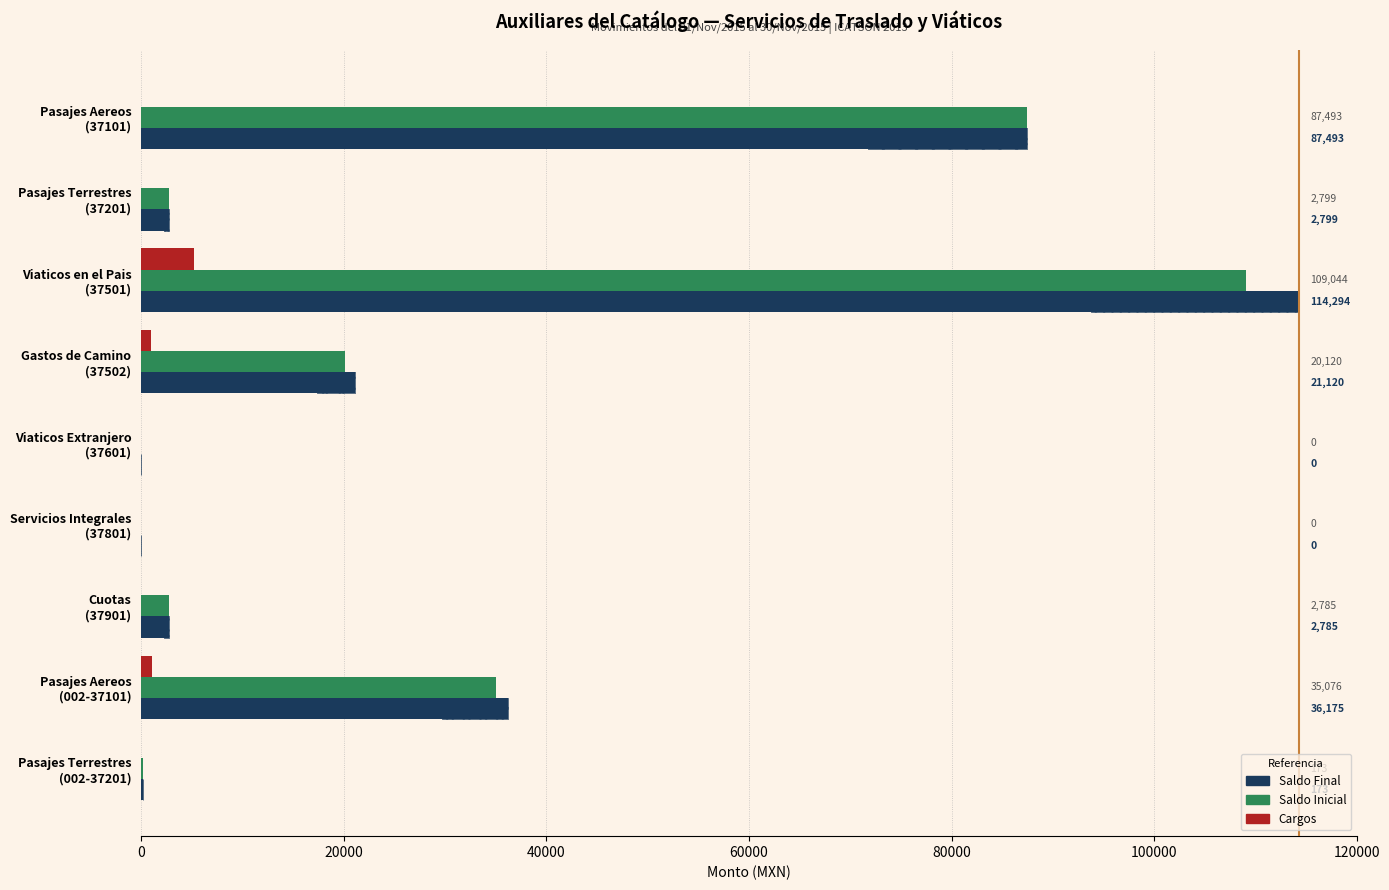

How many positive values does the Cargos series have?

3